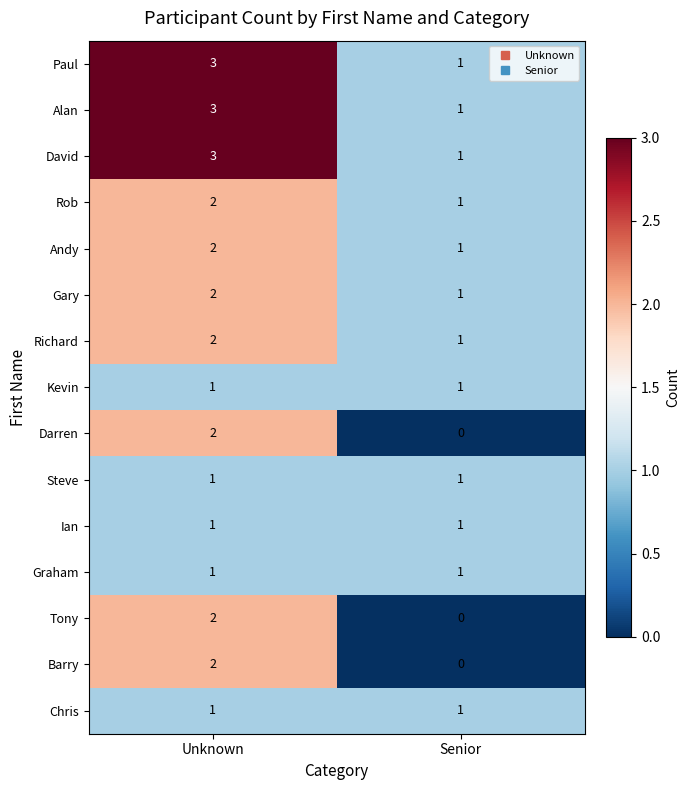

Reading left to right, transcribe all the data shown in this chart.

Paul: 3	1
Alan: 3	1
David: 3	1
Rob: 2	1
Andy: 2	1
Gary: 2	1
Richard: 2	1
Kevin: 1	1
Darren: 2	0
Steve: 1	1
Ian: 1	1
Graham: 1	1
Tony: 2	0
Barry: 2	0
Chris: 1	1